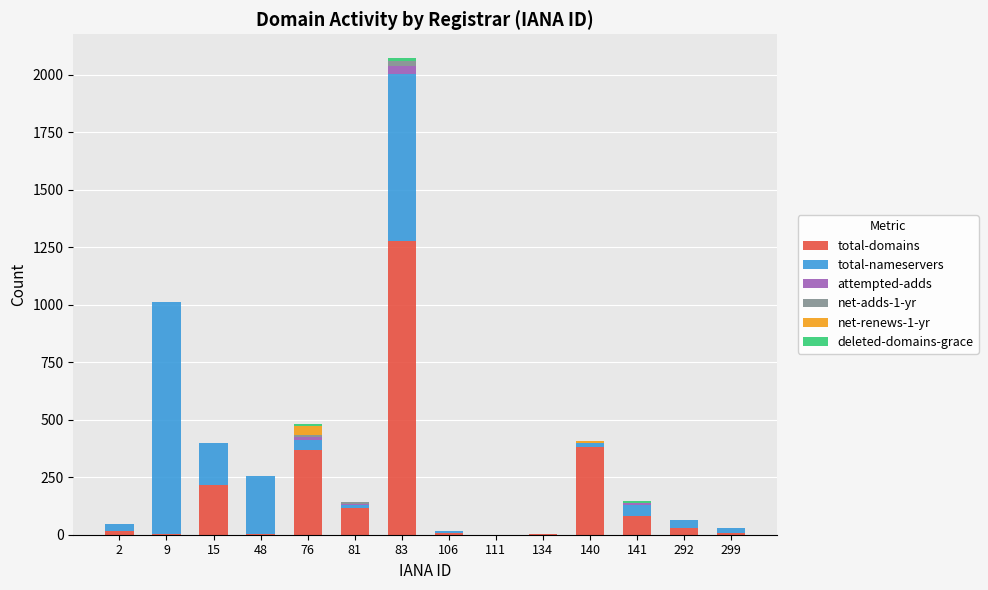

What is the maximum value for total-domains?

1277